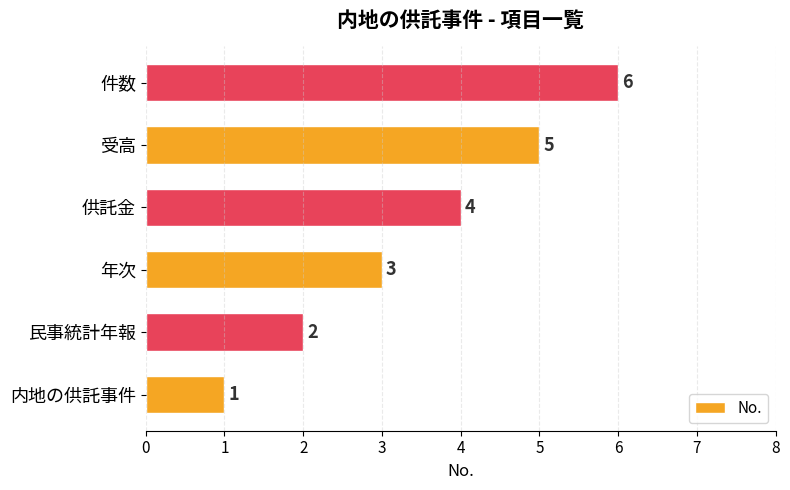

Read the value at 受高.

5